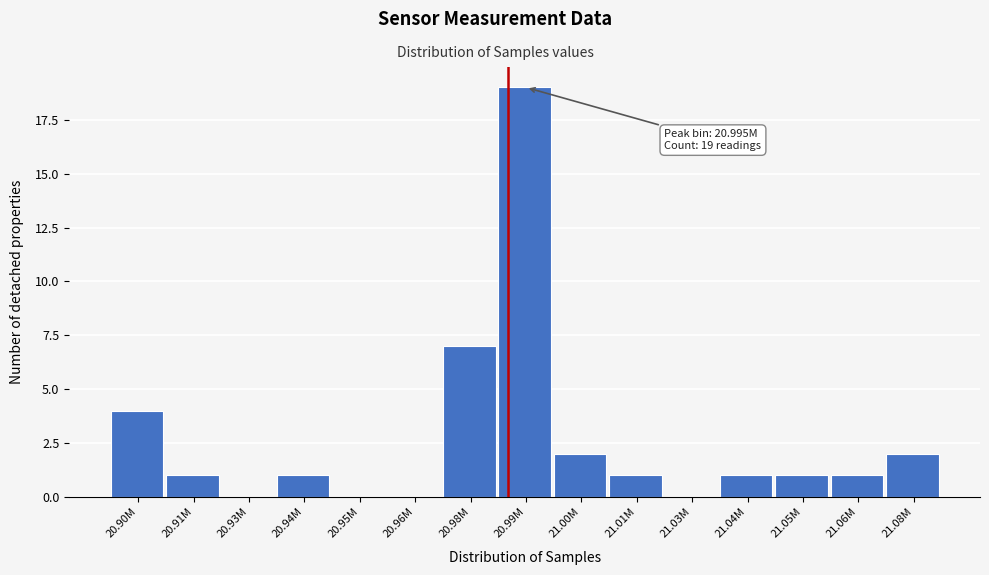

Reading left to right, what are all the values shown in this chart?

20.90M=4	20.91M=1	20.93M=0	20.94M=1	20.95M=0	20.96M=0	20.98M=7	20.99M=19	21.00M=2	21.01M=1	21.03M=0	21.04M=1	21.05M=1	21.06M=1	21.08M=2